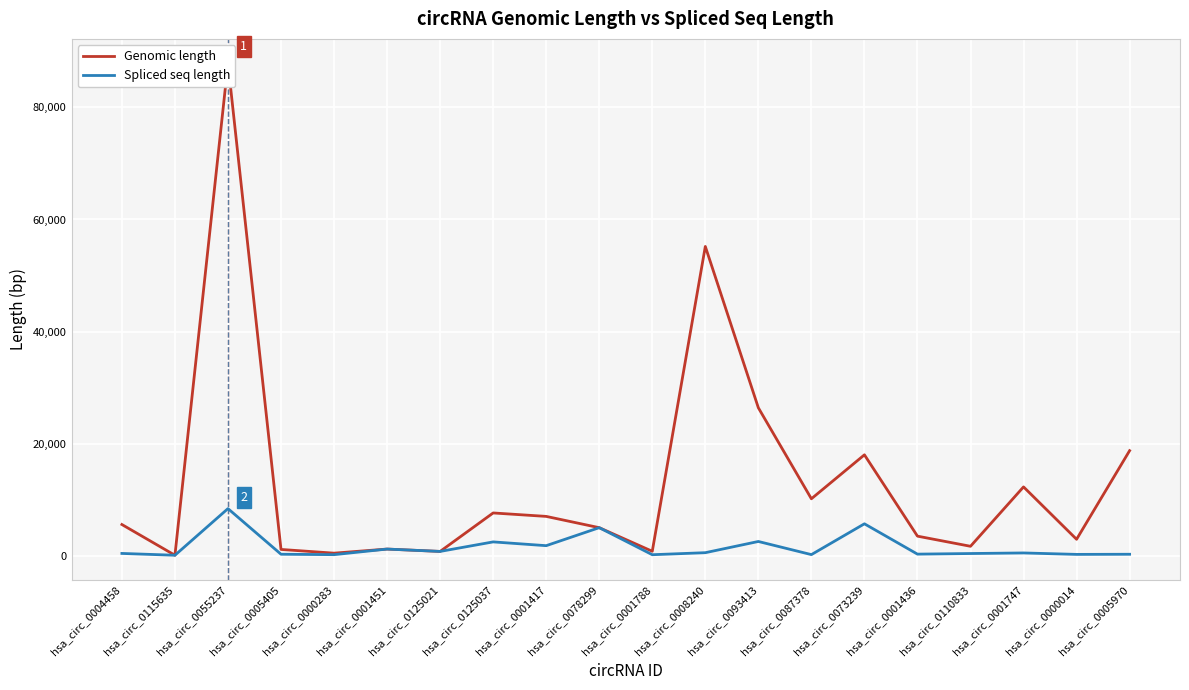

In Spliced seq length, how many points are higher than both neighbors (excluding endpoints)?

7